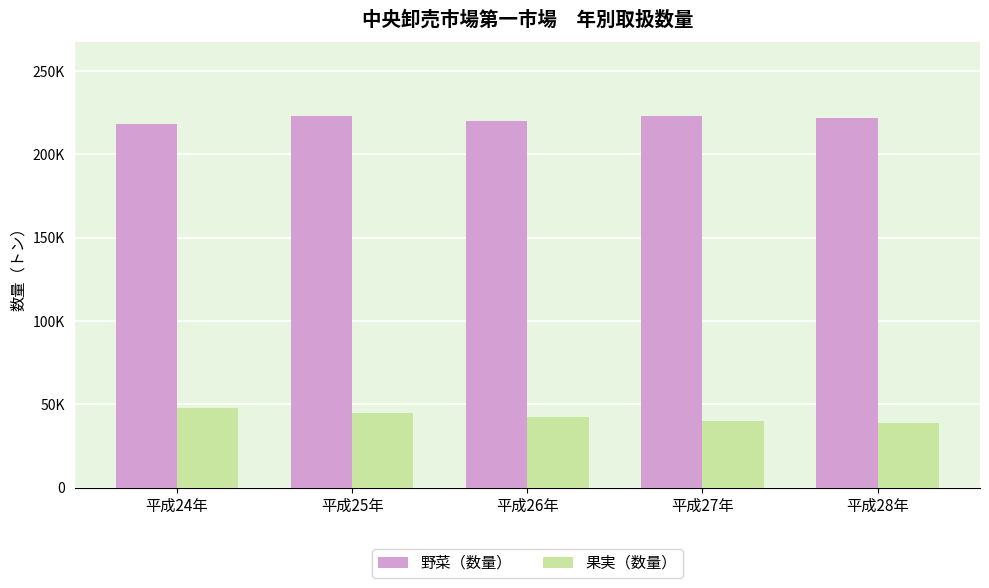

Are the bars horizontal?

No